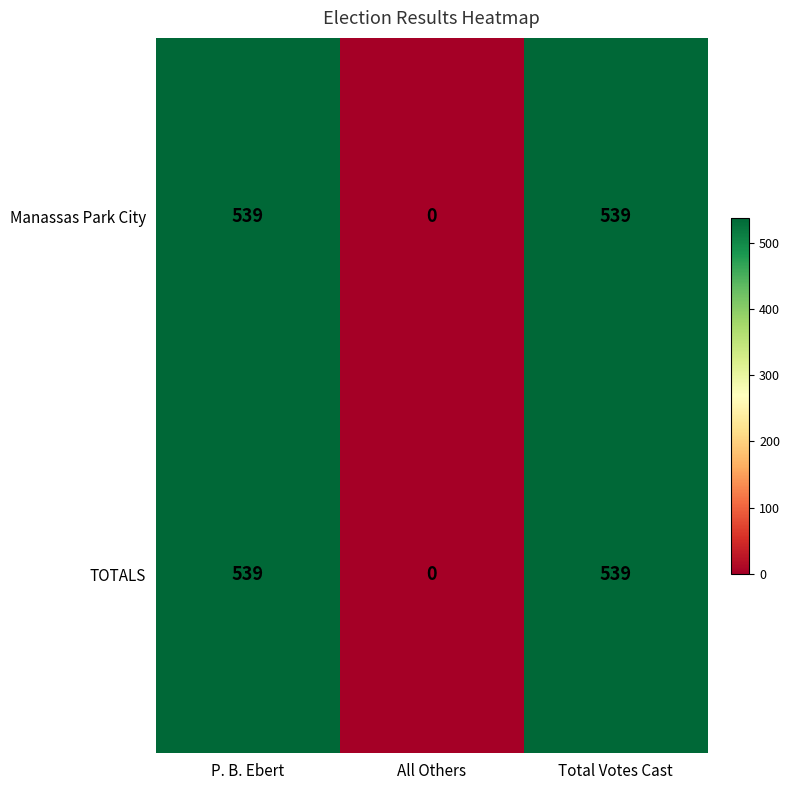

Is the value of Manassas Park City at All Others greater than the value of TOTALS at P. B. Ebert?

No